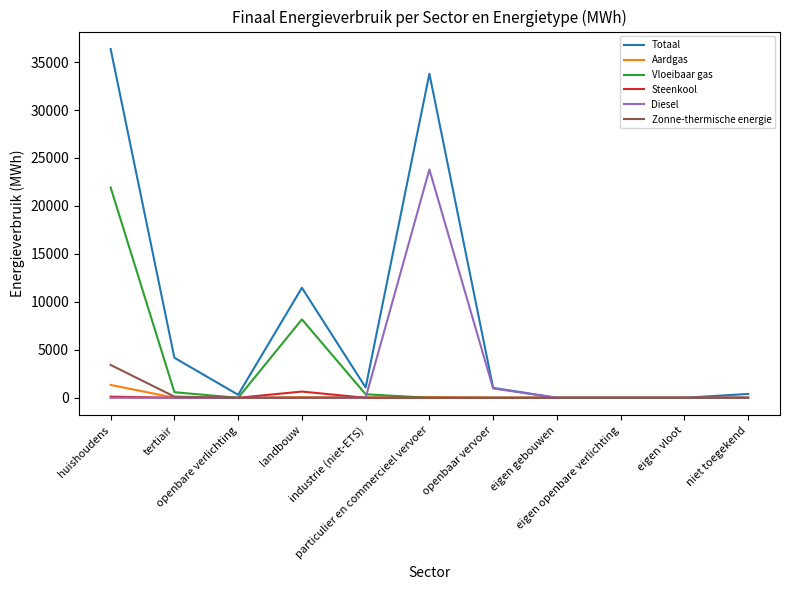

Between huishoudens and landbouw, which series saw the biggest shift?

Totaal